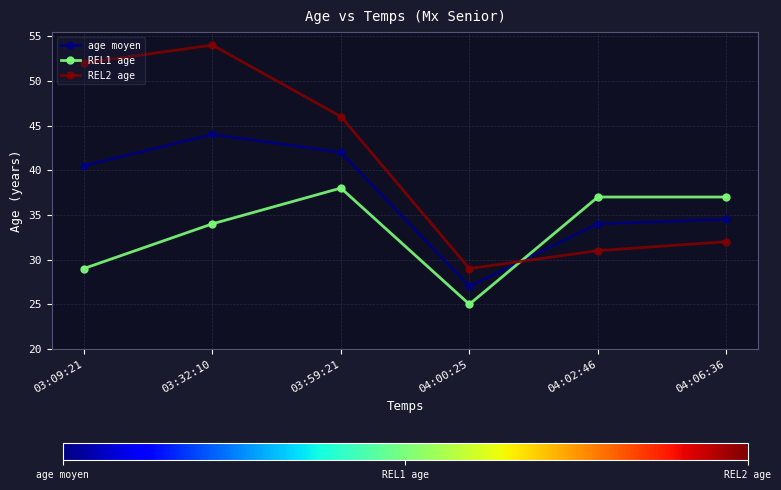

What is the label of the 2nd point from the right?

04:02:46